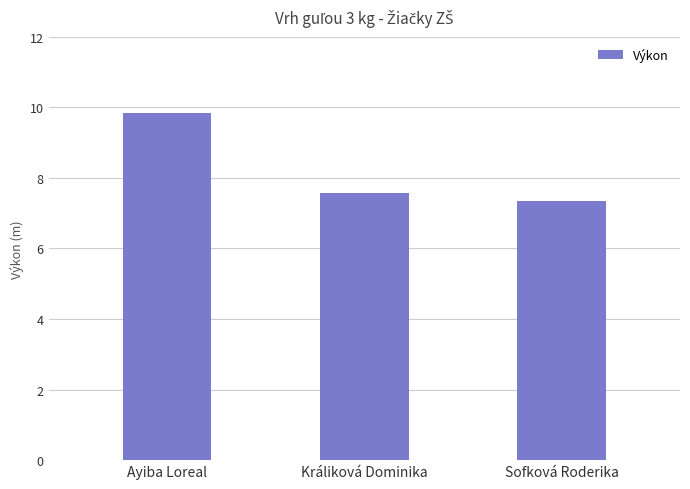

How many bars are there in total?

3